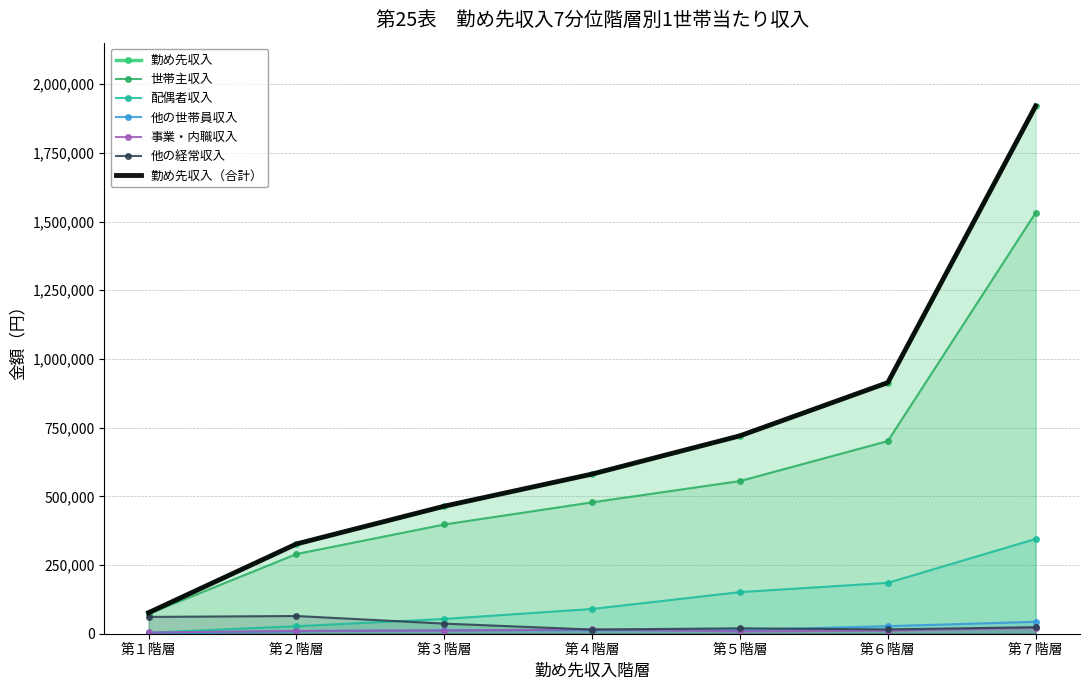

What position from the left is 第４階層?

4